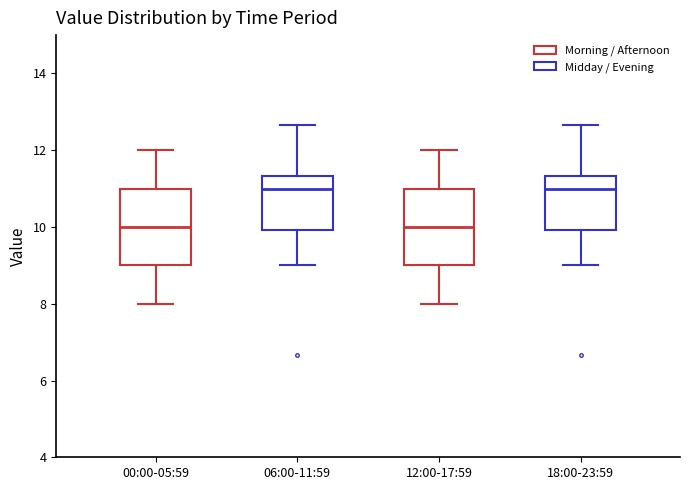

Reading left to right, transcribe this box plot: for each box, give where its median line is, the range the box spans, and where its two whiskers end, as read against the y-axis. The values are not printed on the chart, so give them approximately, as read against the axis.

00:00-05:59: median 10.0, box 9.0 to 11.0, whiskers 8.0 to 12.0
06:00-11:59: median 11.0, box 10.0 to 11.4, whiskers 9.0 to 12.6
12:00-17:59: median 10.0, box 9.0 to 11.0, whiskers 8.0 to 12.0
18:00-23:59: median 11.0, box 10.0 to 11.4, whiskers 9.0 to 12.6